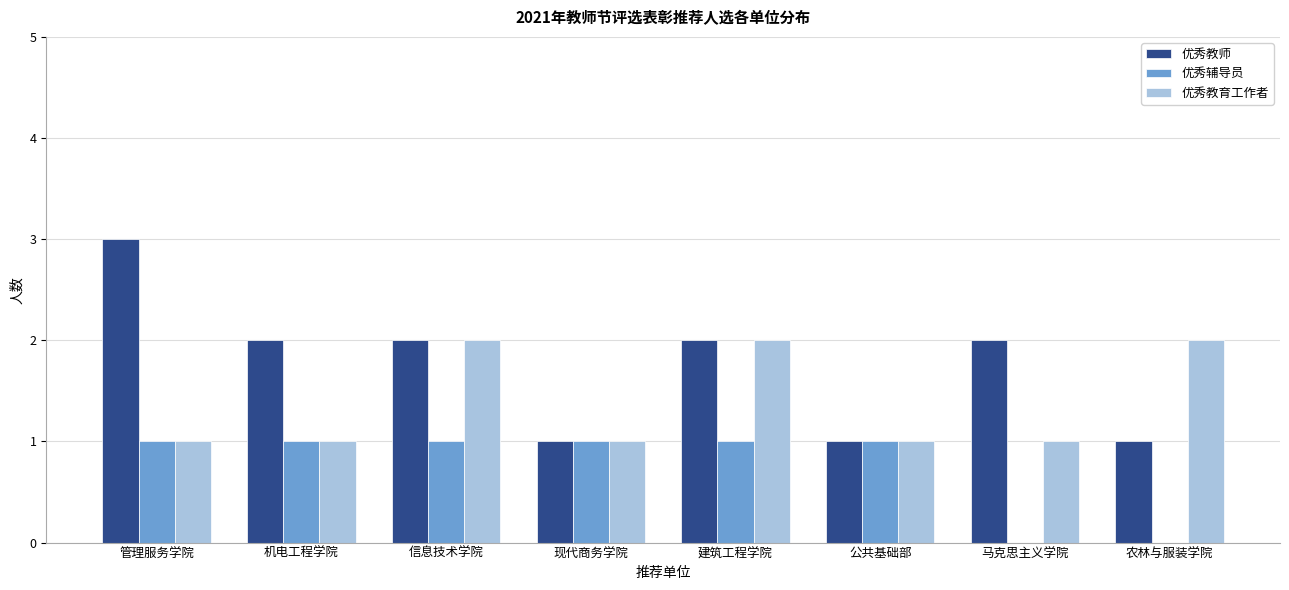

Is the value of 优秀教育工作者 at 马克思主义学院 greater than the value of 优秀教师 at 马克思主义学院?

No